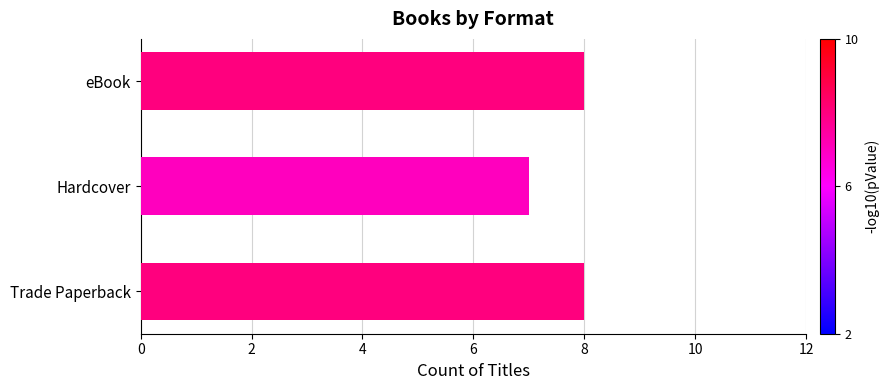

Between Trade Paperback and Hardcover, which is larger?

Trade Paperback